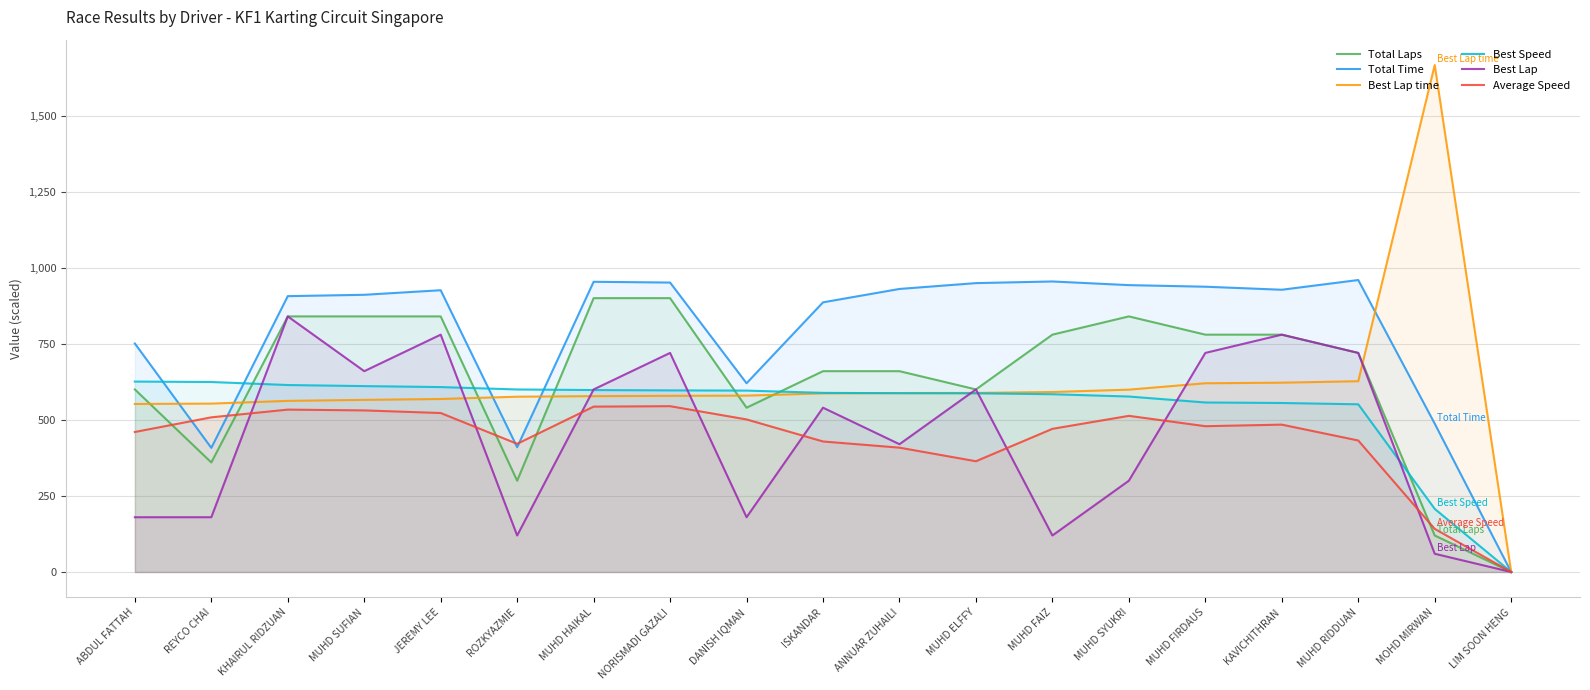

Reading left to right, transcribe all the data shown in this chart.

Total Laps: ABDUL FATTAH=600.0	REYCO CHAI=360.0	KHAIRUL RIDZUAN=840.0	MUHD SUFIAN=840.0	JEREMY LEE=840.0	ROZKYAZMIE=300.0	MUHD HAIKAL=900.0	NORISMADI GAZALI=900.0	DANISH IQMAN=540.0	ISKANDAR=660.0	ANNUAR ZUHAILI=660.0	MUHD ELFFY=600.0	MUHD FAIZ=780.0	MUHD SYUKRI=840.0	MUHD FIRDAUS=780.0	KAVICHITHRAN=780.0	MUHD RIDDUAN=720.0	MOHD MIRWAN=120.0	LIM SOON HENG=0.0
Total Time: ABDUL FATTAH=751.0	REYCO CHAI=408.0	KHAIRUL RIDZUAN=906.6	MUHD SUFIAN=911.0	JEREMY LEE=926.0	ROZKYAZMIE=410.2	MUHD HAIKAL=953.8	NORISMADI GAZALI=951.3	DANISH IQMAN=620.3	ISKANDAR=886.2	ANNUAR ZUHAILI=930.2	MUHD ELFFY=949.4	MUHD FAIZ=954.8	MUHD SYUKRI=942.8	MUHD FIRDAUS=937.6	KAVICHITHRAN=927.6	MUHD RIDDUAN=959.6	MOHD MIRWAN=487.6	LIM SOON HENG=0.0
Best Lap time: ABDUL FATTAH=552.2	REYCO CHAI=553.5	KHAIRUL RIDZUAN=562.4	MUHD SUFIAN=565.7	JEREMY LEE=568.6	ROZKYAZMIE=576.1	MUHD HAIKAL=578.0	NORISMADI GAZALI=579.0	DANISH IQMAN=579.7	ISKANDAR=587.1	ANNUAR ZUHAILI=588.2	MUHD ELFFY=588.5	MUHD FAIZ=591.5	MUHD SYUKRI=599.3	MUHD FIRDAUS=620.3	KAVICHITHRAN=622.2	MUHD RIDDUAN=627.0	MOHD MIRWAN=1666.1	LIM SOON HENG=0.0
Best Speed: ABDUL FATTAH=625.9	REYCO CHAI=624.4	KHAIRUL RIDZUAN=614.5	MUHD SUFIAN=611.0	JEREMY LEE=607.8	ROZKYAZMIE=599.9	MUHD HAIKAL=598.0	NORISMADI GAZALI=596.9	DANISH IQMAN=596.2	ISKANDAR=588.7	ANNUAR ZUHAILI=587.6	MUHD ELFFY=587.2	MUHD FAIZ=584.2	MUHD SYUKRI=576.7	MUHD FIRDAUS=557.1	KAVICHITHRAN=555.5	MUHD RIDDUAN=551.2	MOHD MIRWAN=207.4	LIM SOON HENG=0.0
Best Lap: ABDUL FATTAH=180.0	REYCO CHAI=180.0	KHAIRUL RIDZUAN=840.0	MUHD SUFIAN=660.0	JEREMY LEE=780.0	ROZKYAZMIE=120.0	MUHD HAIKAL=600.0	NORISMADI GAZALI=720.0	DANISH IQMAN=180.0	ISKANDAR=540.0	ANNUAR ZUHAILI=420.0	MUHD ELFFY=600.0	MUHD FAIZ=120.0	MUHD SYUKRI=300.0	MUHD FIRDAUS=720.0	KAVICHITHRAN=780.0	MUHD RIDDUAN=720.0	MOHD MIRWAN=60.0	LIM SOON HENG=0.0
Average Speed: ABDUL FATTAH=460.2	REYCO CHAI=508.3	KHAIRUL RIDZUAN=533.7	MUHD SUFIAN=531.1	JEREMY LEE=522.5	ROZKYAZMIE=421.3	MUHD HAIKAL=543.5	NORISMADI GAZALI=545.0	DANISH IQMAN=501.4	ISKANDAR=429.0	ANNUAR ZUHAILI=408.7	MUHD ELFFY=364.0	MUHD FAIZ=470.5	MUHD SYUKRI=513.2	MUHD FIRDAUS=479.2	KAVICHITHRAN=484.3	MUHD RIDDUAN=432.2	MOHD MIRWAN=141.8	LIM SOON HENG=0.0